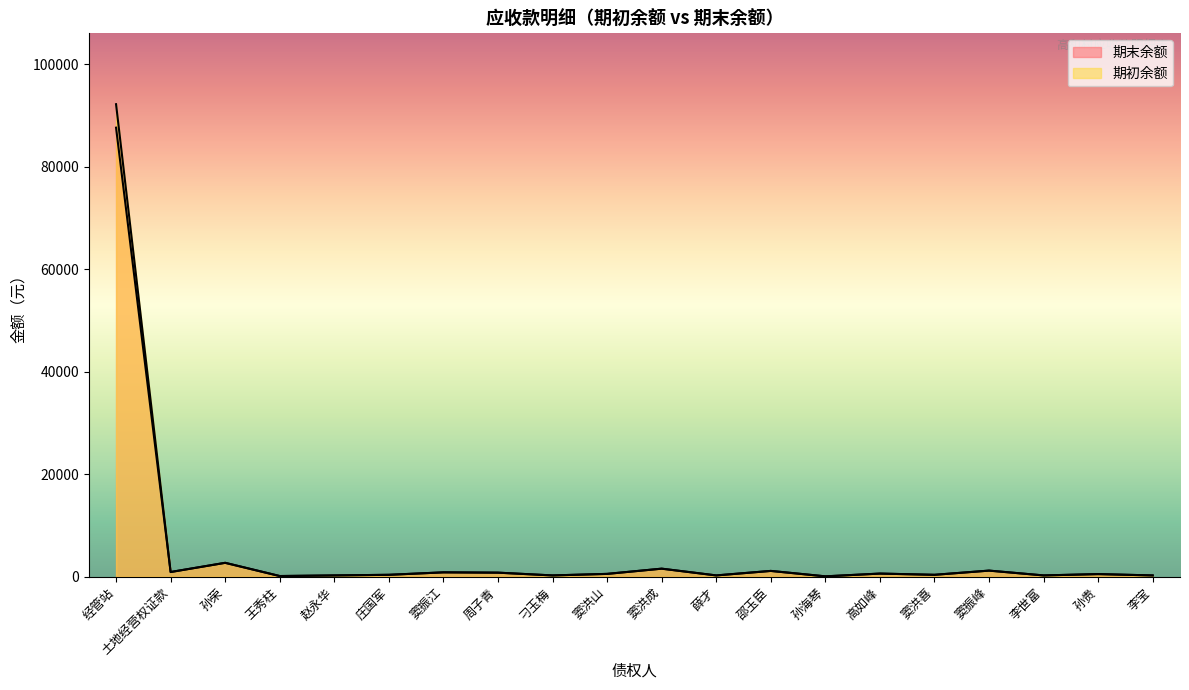

Is it true that 期初余额 equals 34.2 at 孙海琴?

False